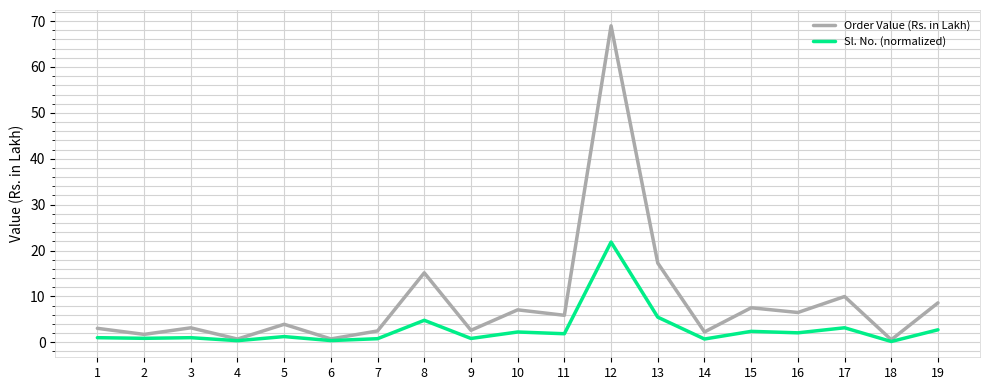

Rank the series by their average value, from highest to lowest.

Order Value (Rs. in Lakh), Sl. No. (normalized)